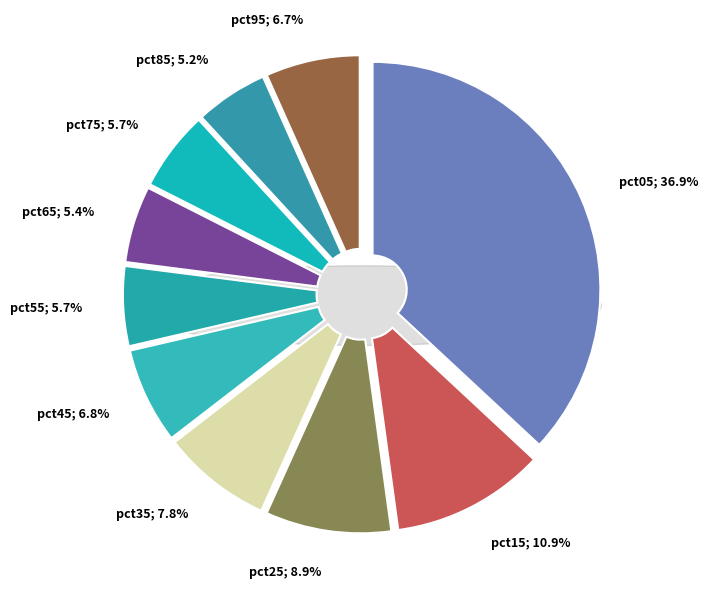

What portion of the pie excludes pct65?

94.6%